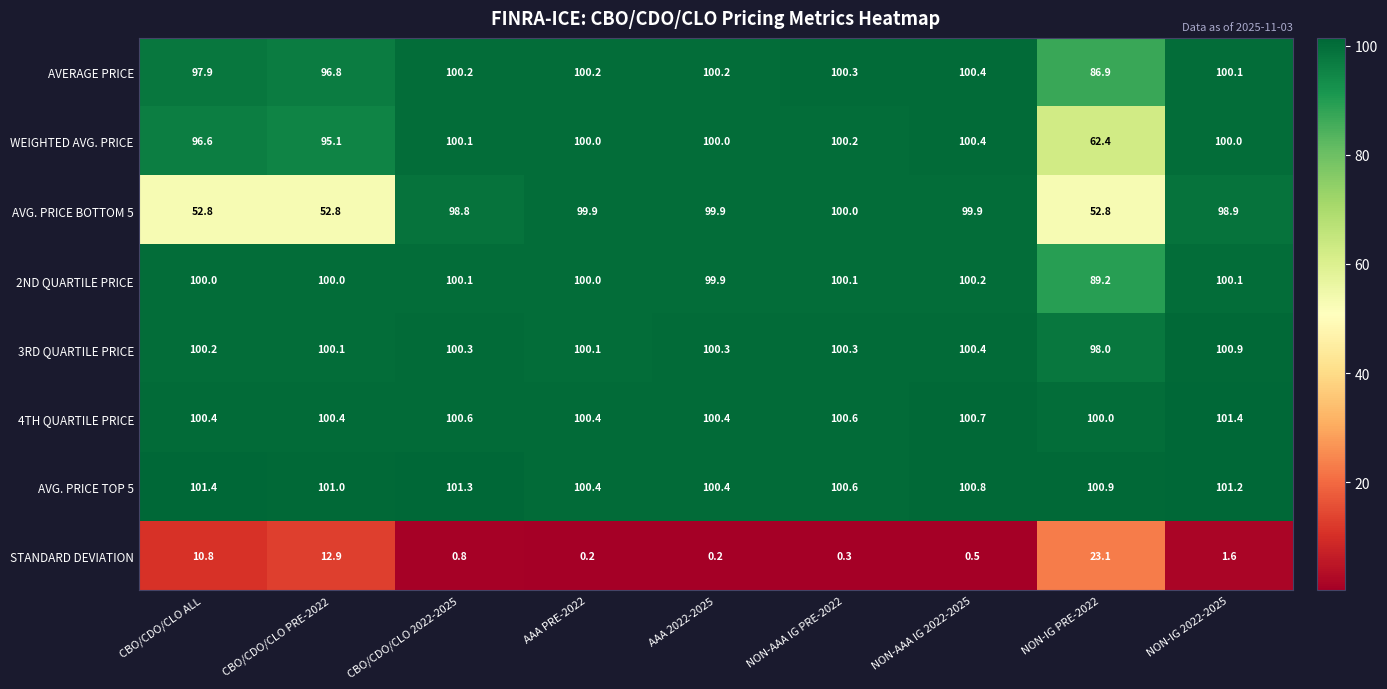

What is the sum of the AVG. PRICE BOTTOM 5 values at NON-IG PRE-2022 and AAA PRE-2022?

152.7